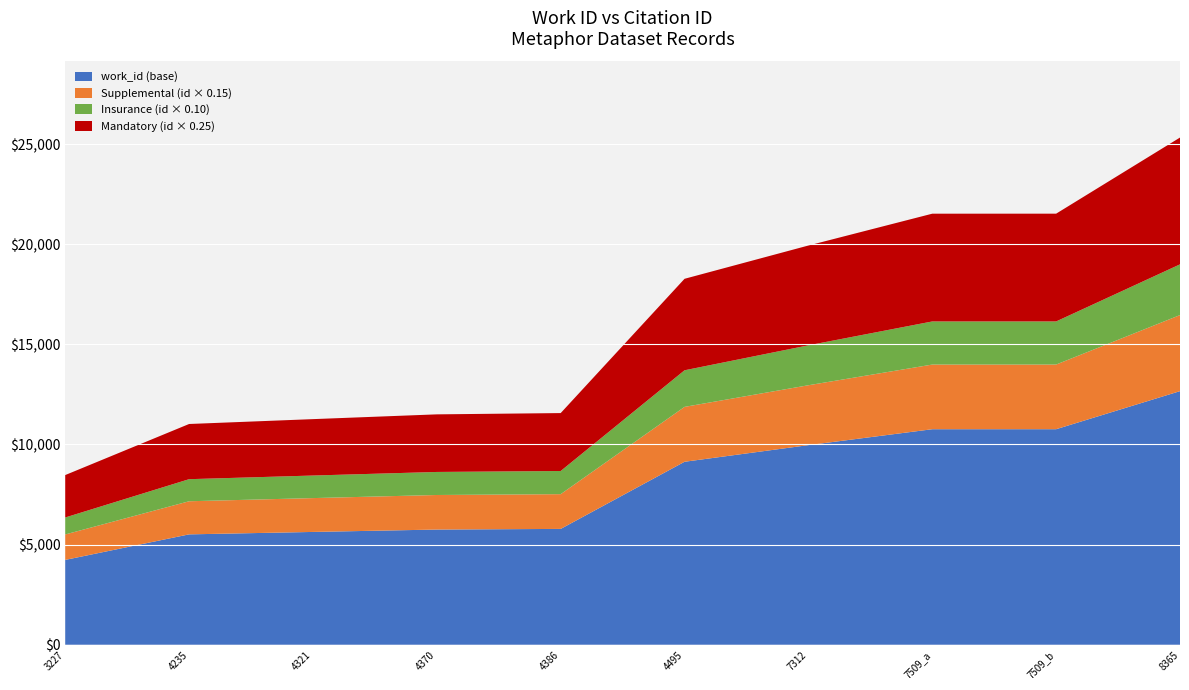

Reading left to right, list all the values displayed in this chart.

work_id: 3227	4235	4321	4370	4386	4495	7312	7509	7509	8365
id: 8472	11022	11265	11503	11567	18272	19934	21523	21524	25325